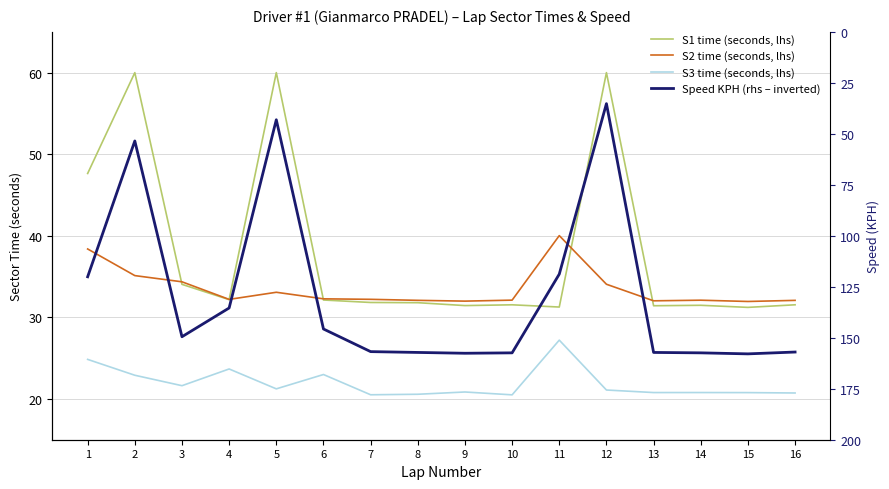

What is the smallest value displayed?

20.5